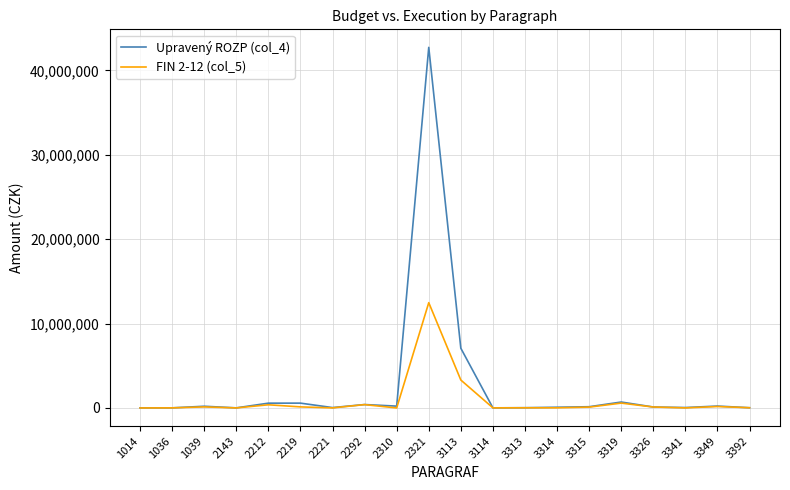

What is the maximum value shown in the chart?

42734100.0